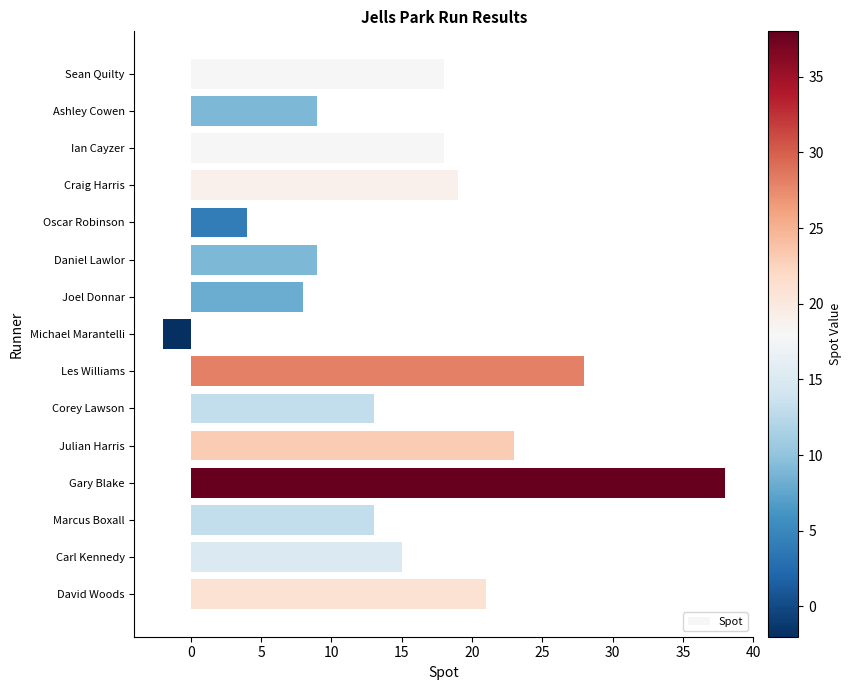

What is the difference between the maximum and second lowest values?

34